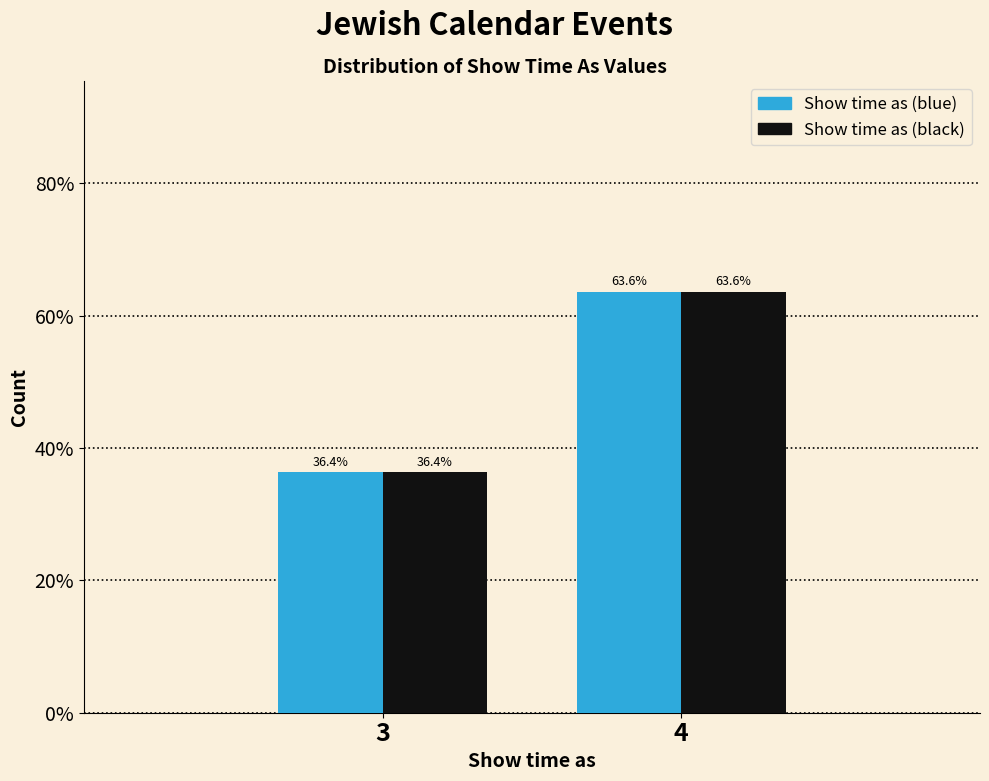

What are all the series names shown in the legend?

Show time as (blue), Show time as (black)